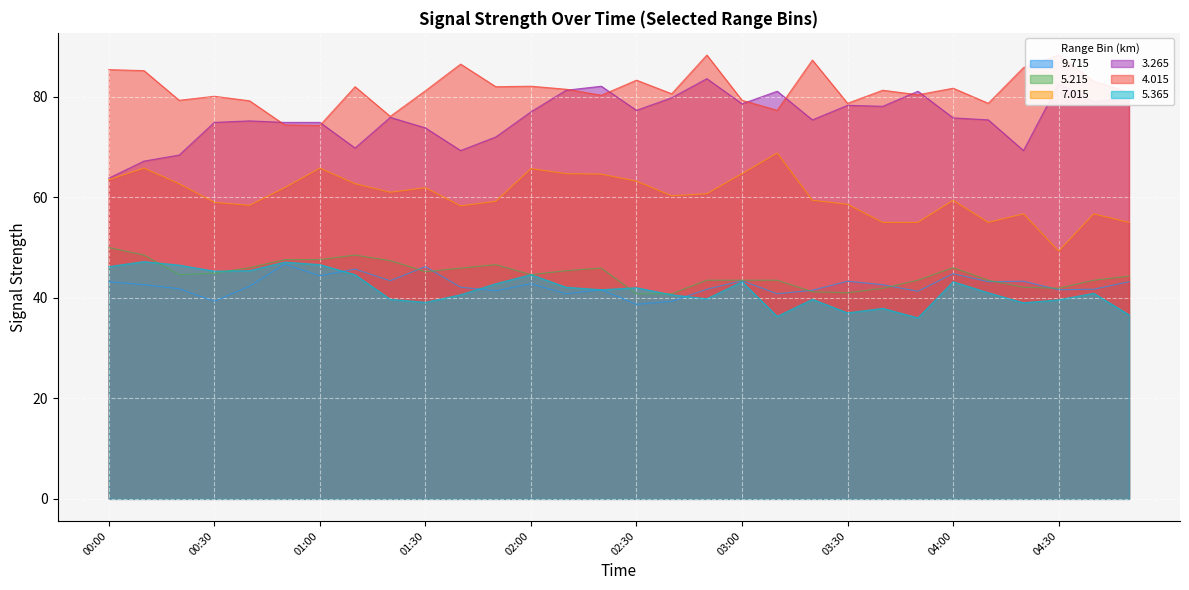

At which category does the chart reach its peak across all series?

02:50